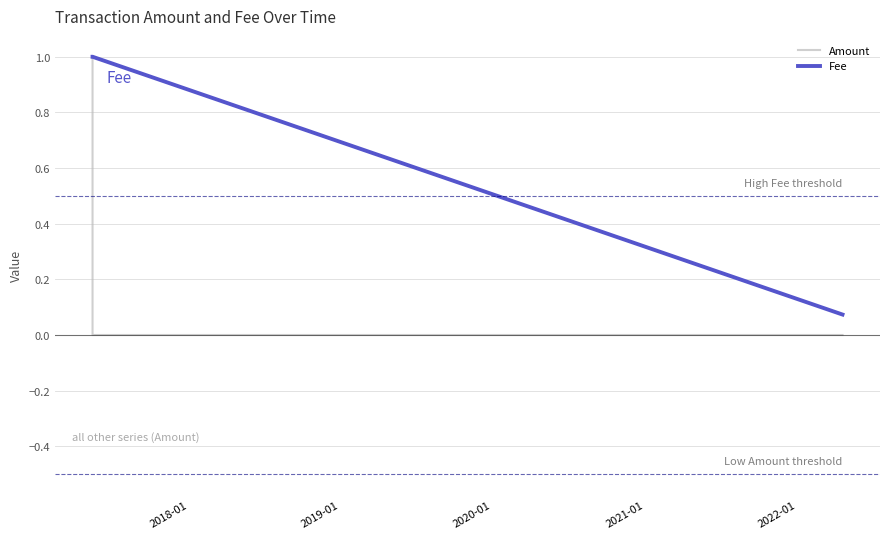

How many positive values does the Amount series have?

2